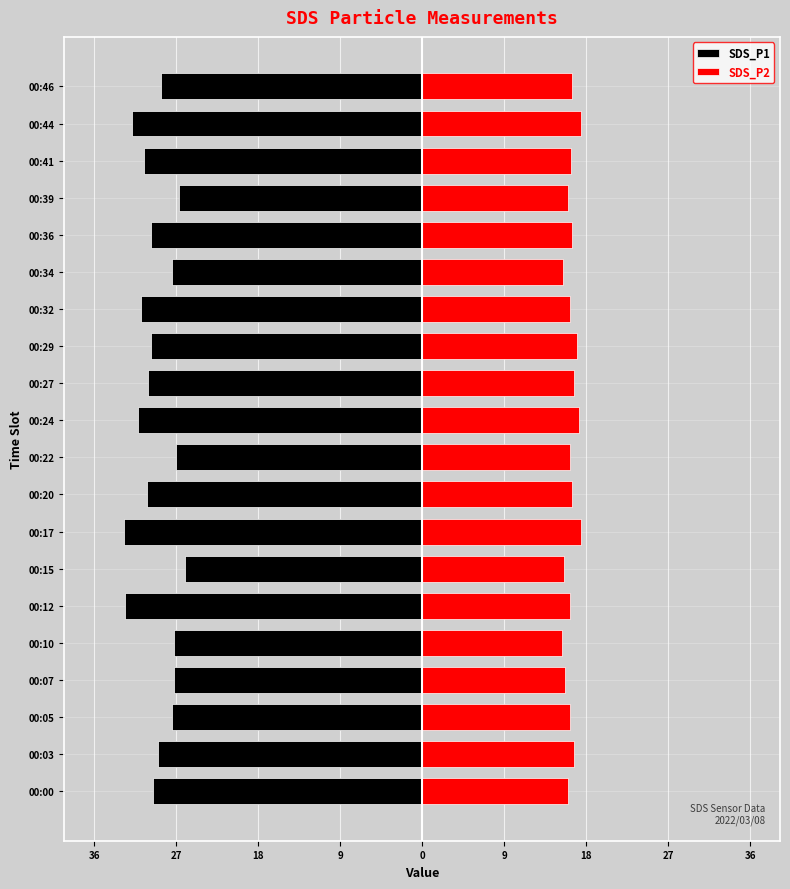

Does the chart contain any negative values?

Yes